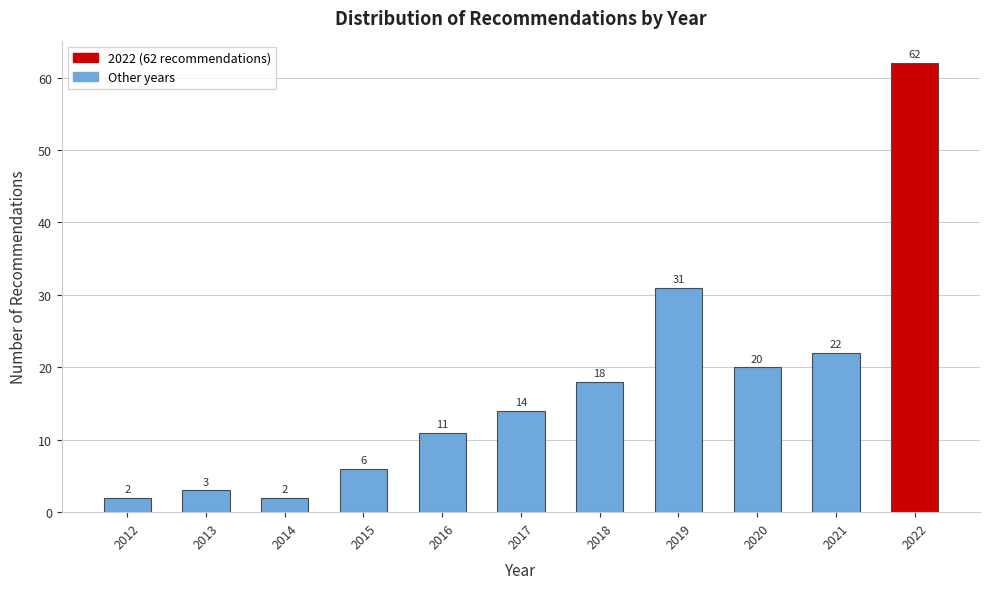

Reading left to right, extract all data points from this chart.

2012=2	2013=3	2014=2	2015=6	2016=11	2017=14	2018=18	2019=31	2020=20	2021=22	2022=62